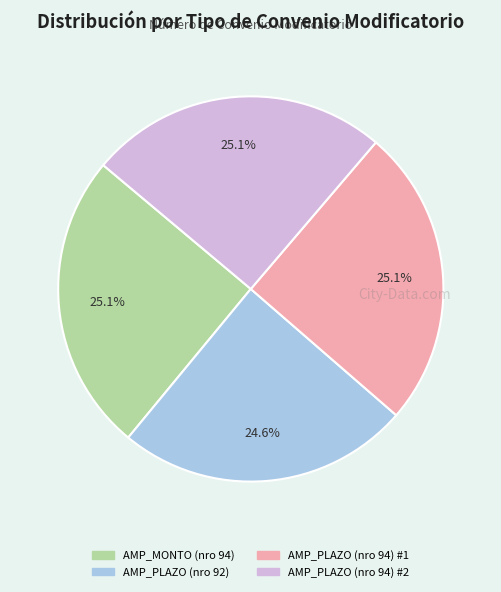

To the nearest percent, what percentage of the pie is AMP_PLAZO (nro 92)?

25%